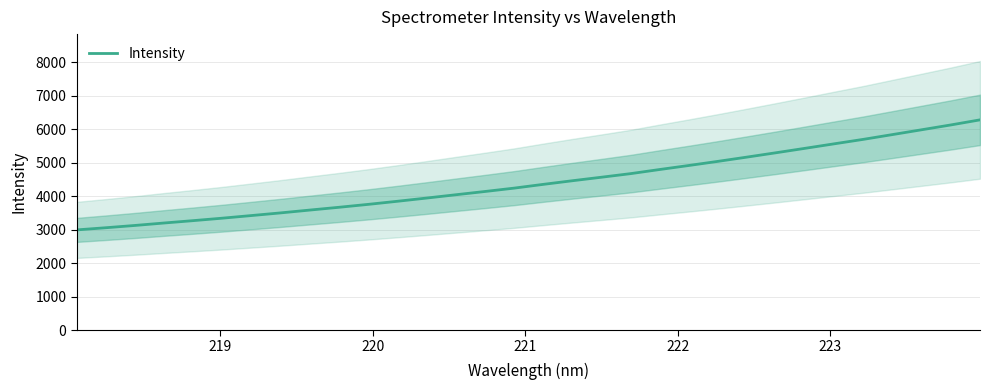

Reading right to left, transcribe all the data shown in this chart.

6284.1	6132.5	5988.6	5845.1	5702.4	5569.1	5434.6	5301.7	5171.3	5043.6	4920.2	4799.9	4676.2	4569.1	4463.8	4355.3	4242.9	4142.3	4044.8	3946.2	3850.2	3757.8	3670.8	3587.8	3503.4	3423.8	3345.1	3271.5	3200.6	3127.2	3058.9	2994.0